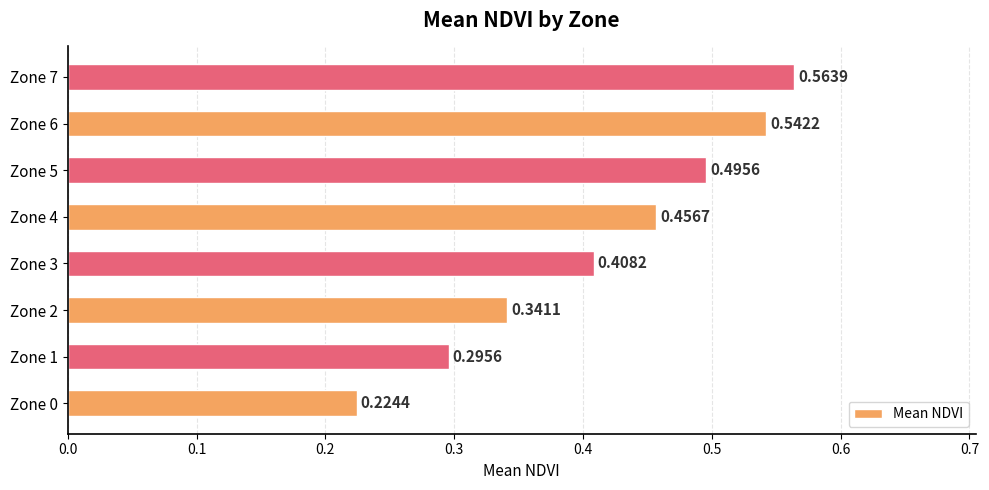

Which has a higher value, Zone 5 or Zone 3?

Zone 5